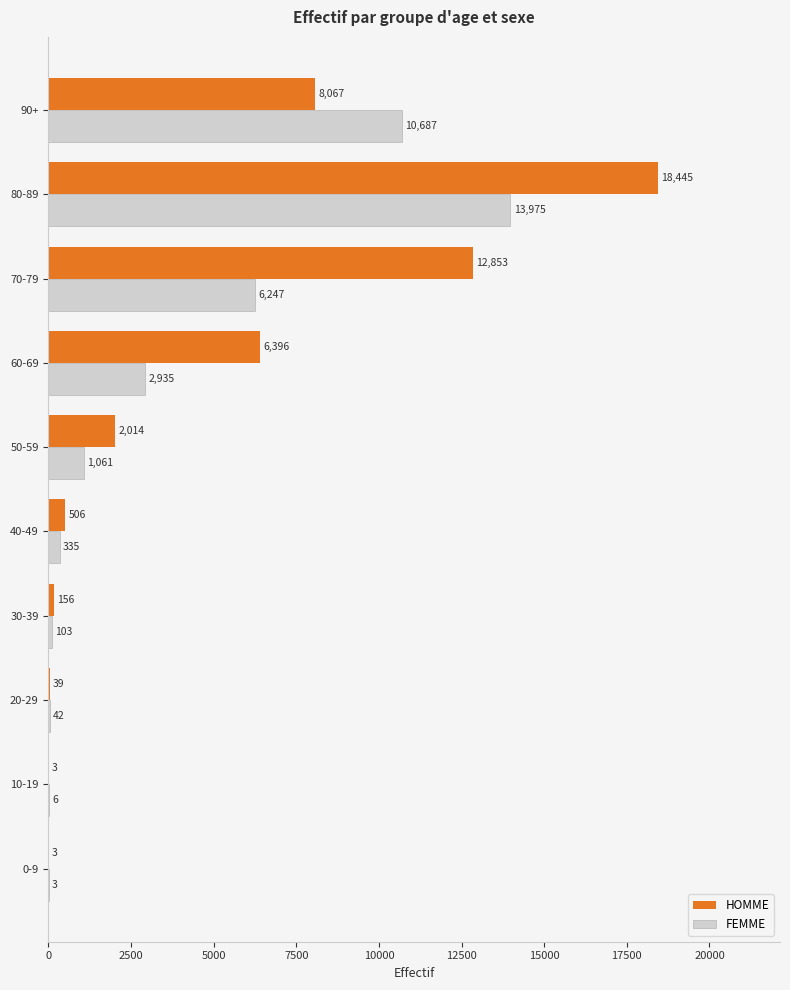

What is the greatest value displayed?

18445